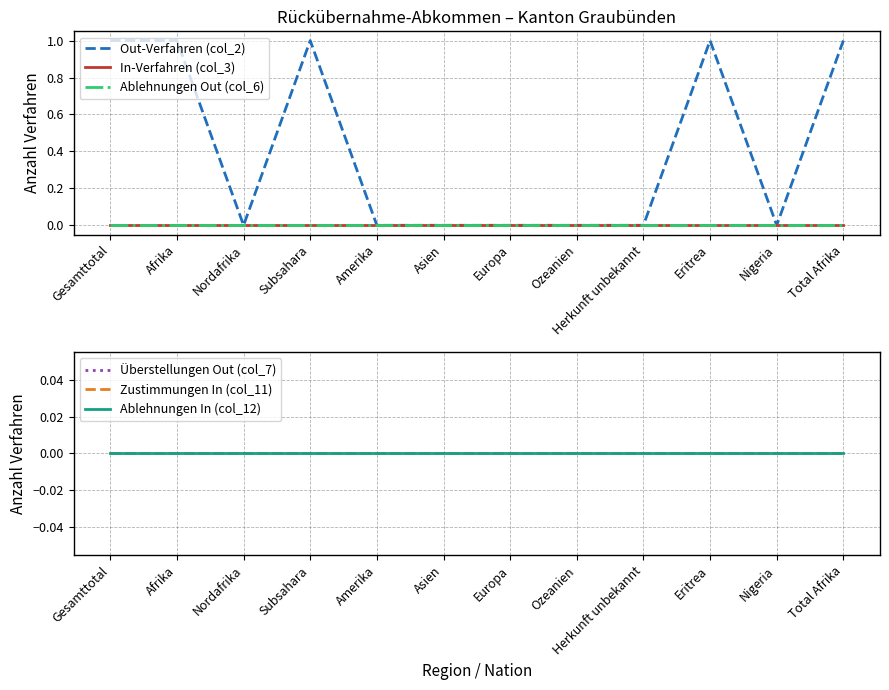

What is the maximum value shown in the chart?

1